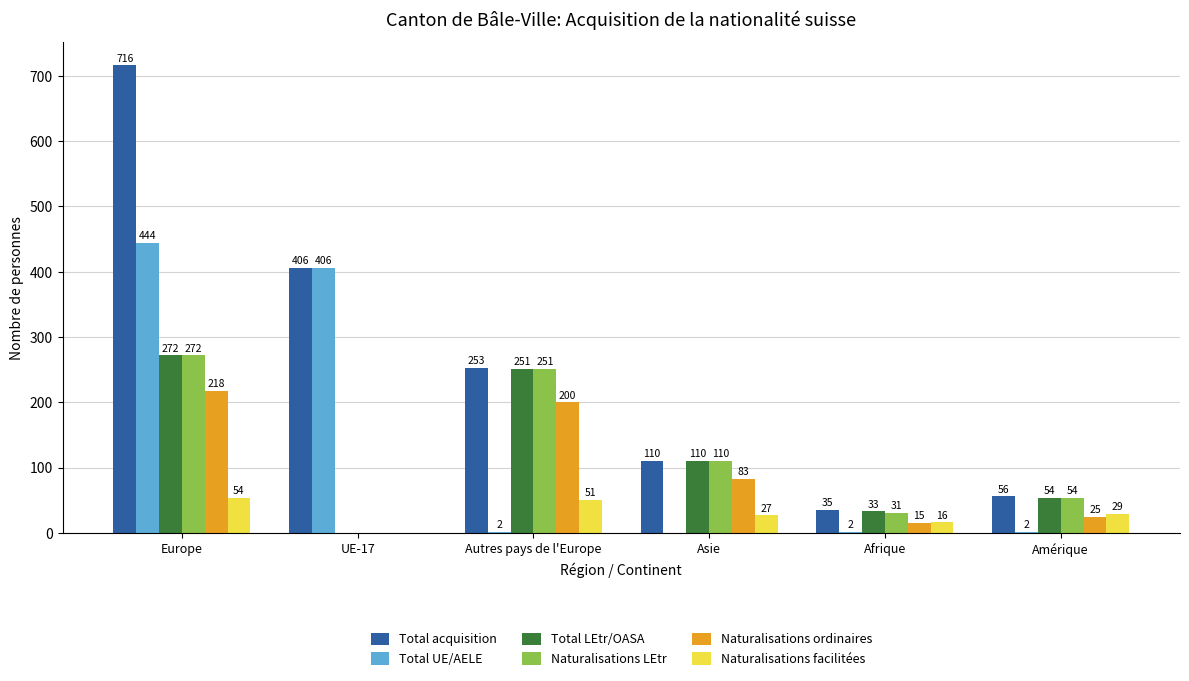

The Total acquisition series shows 195 at Asie. True or false?

False